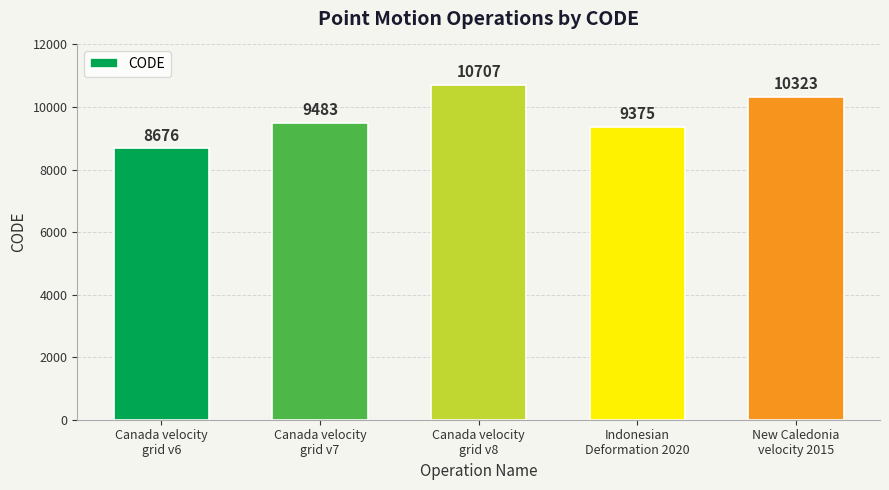

Between Canada velocity
grid v7 and New Caledonia
velocity 2015, which is larger?

New Caledonia
velocity 2015